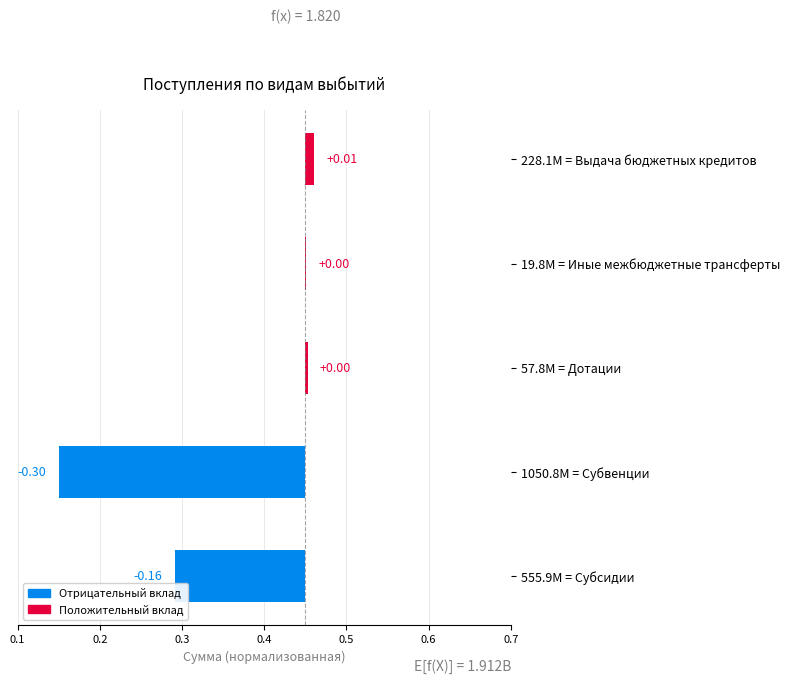

What is the sum of all values?

-0.4